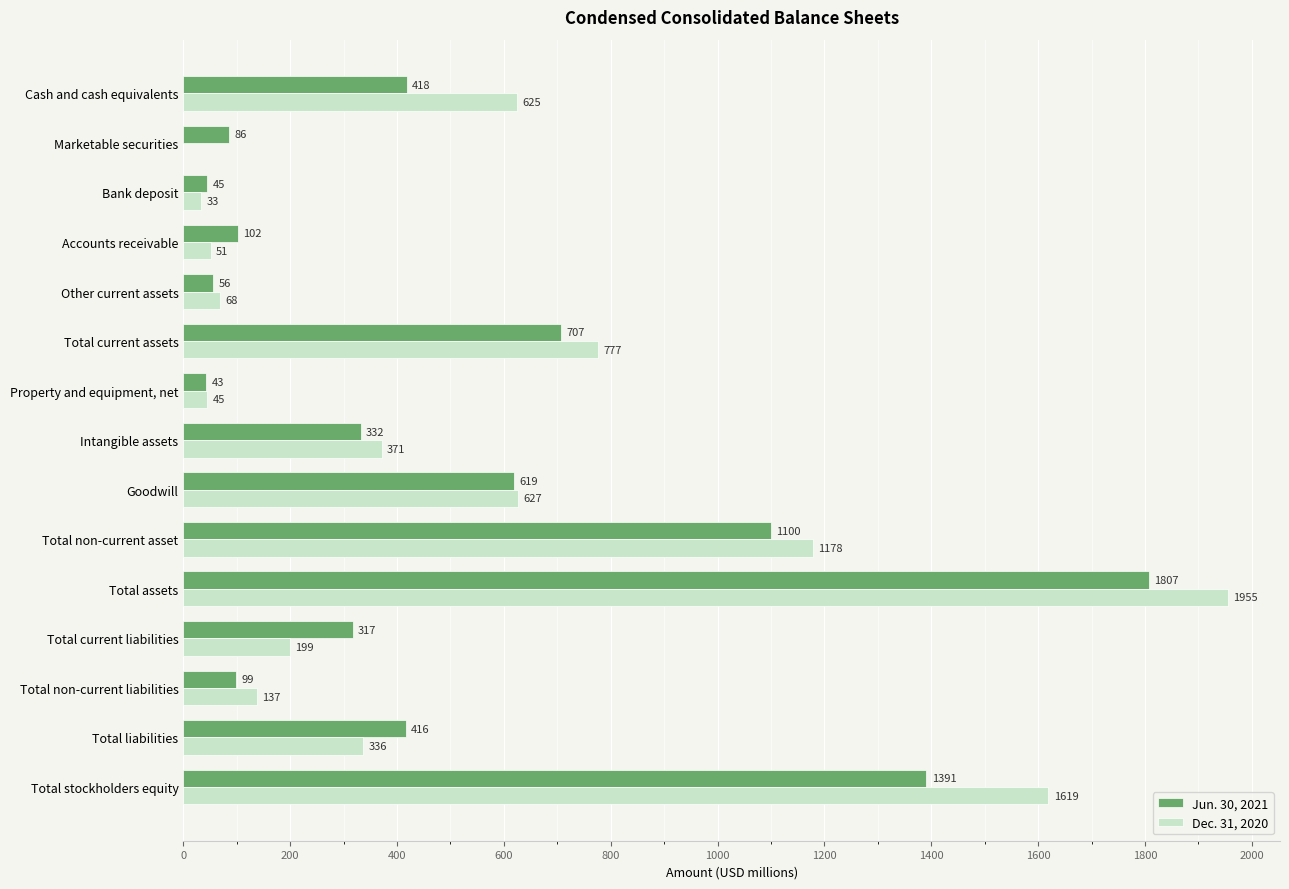

At which category does the chart reach its peak across all series?

Total assets